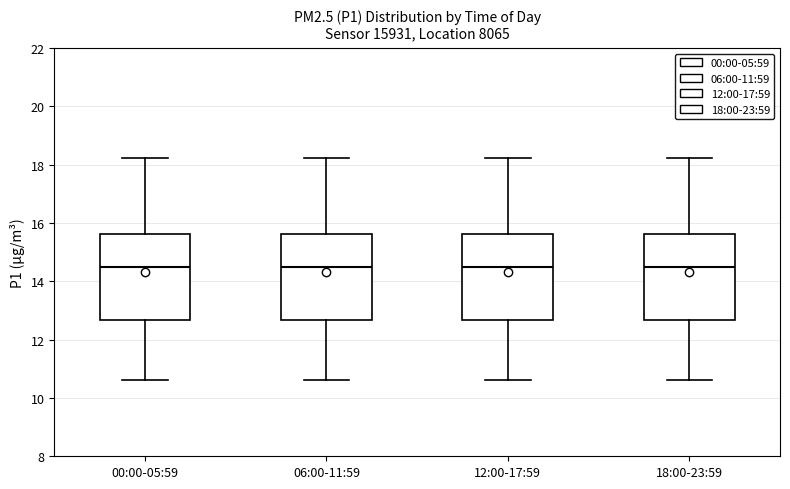

Reading left to right, read every box against the y-axis: the position of its median line, the range the box covers, and the ends of its whiskers. The values are not printed on the chart, so give them approximately, as read against the axis.

00:00-05:59: median 14.6, box 12.6 to 15.6, whiskers 10.6 to 18.2
06:00-11:59: median 14.6, box 12.6 to 15.6, whiskers 10.6 to 18.2
12:00-17:59: median 14.6, box 12.6 to 15.6, whiskers 10.6 to 18.2
18:00-23:59: median 14.6, box 12.6 to 15.6, whiskers 10.6 to 18.2